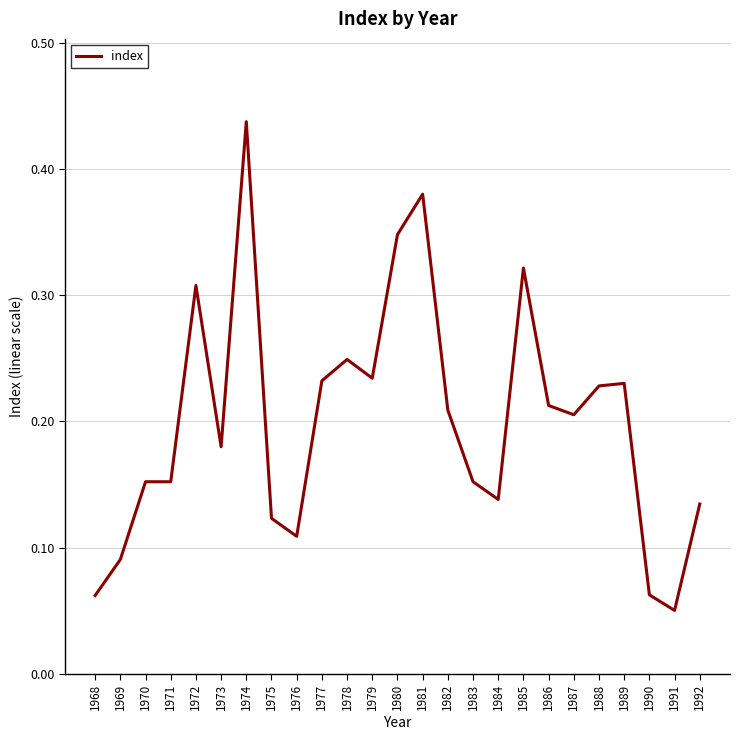

True or false: the data has more than 2 interior local peaks.

True